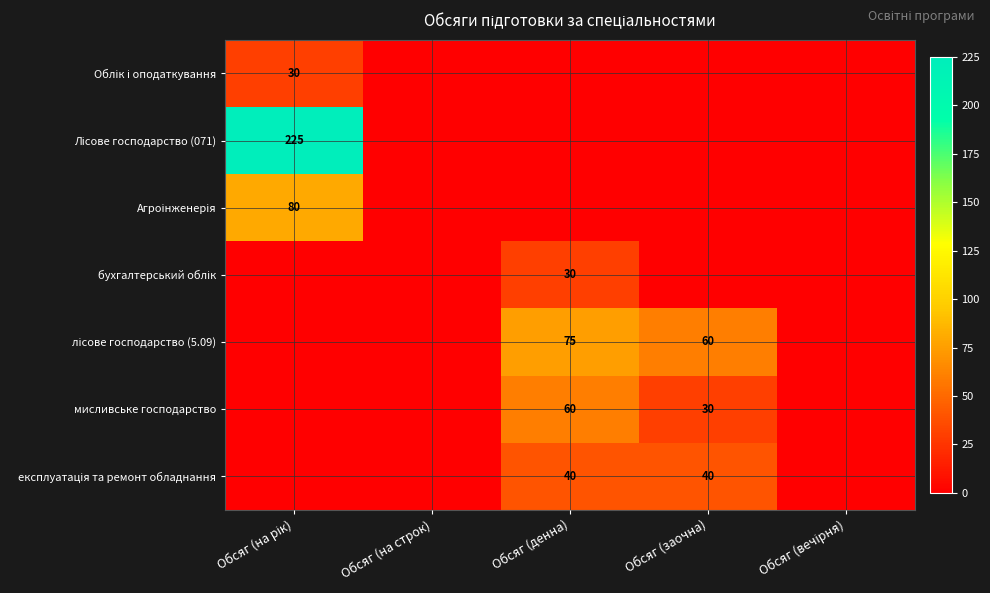

How many series are shown in this chart?

7